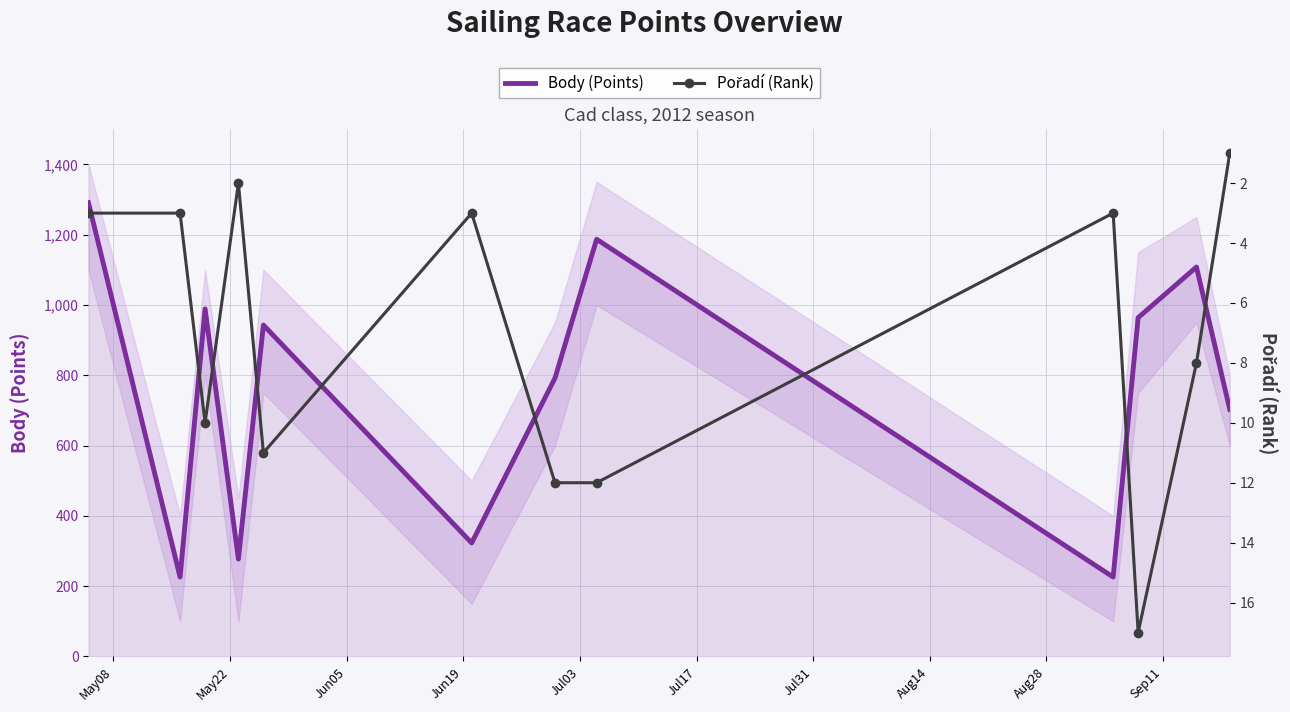

What is the minimum value for Body (Points)?

226